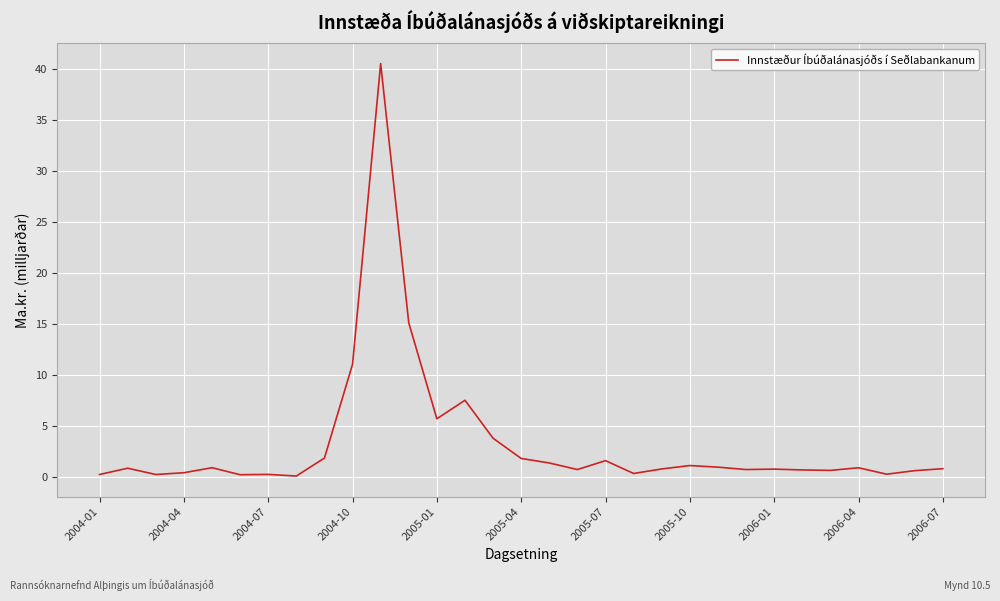

What is the greatest value displayed?

40.5